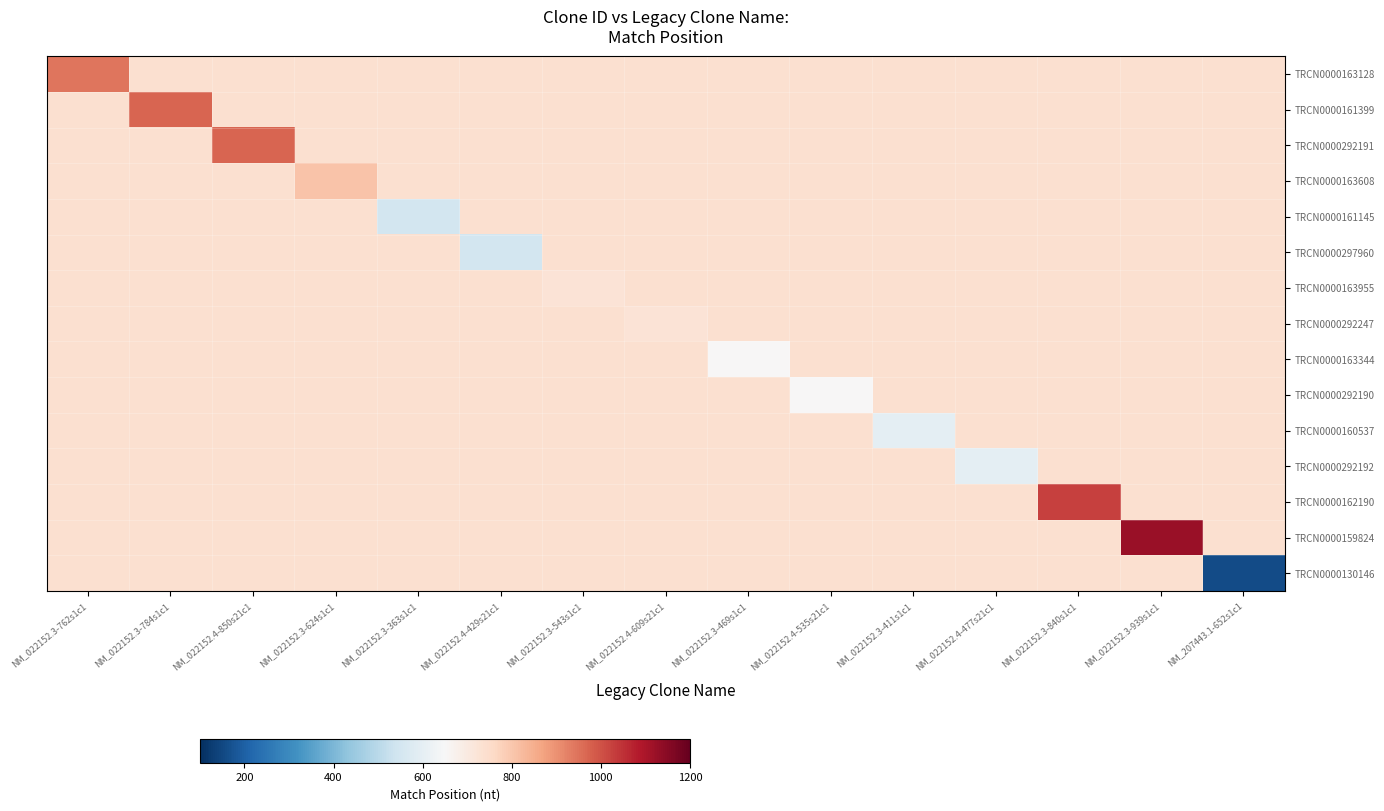

Which label corresponds to the smallest value in the chart?

NM_207443.1-652s1c1